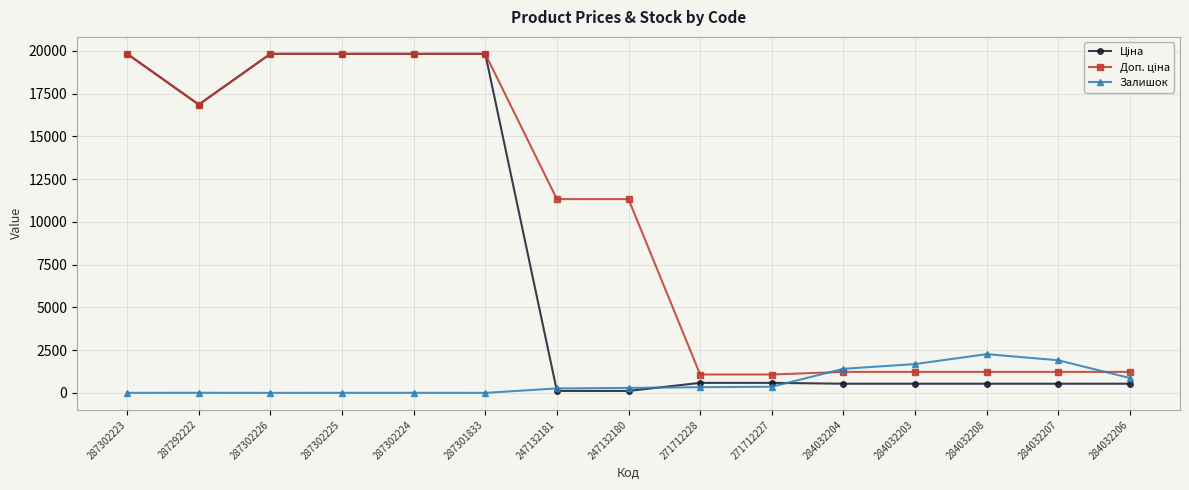

The value of Залишок at 284032204 is 1407.0. True or false?

True